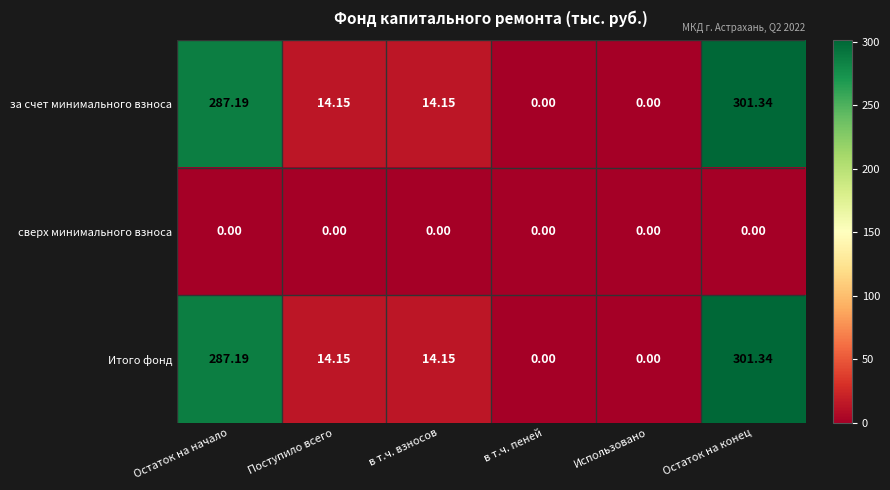

How many values in the за счет минимального взноса series exceed 14?

4